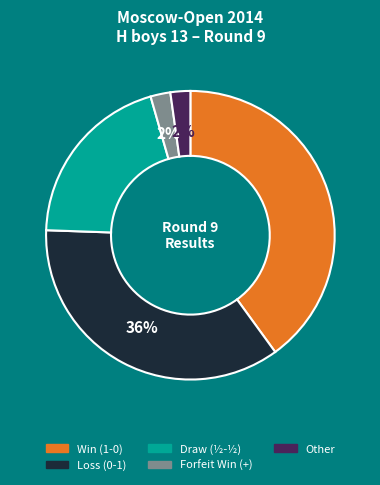

To the nearest percent, what is the difference between the largest and smallest slice percentages?

38%